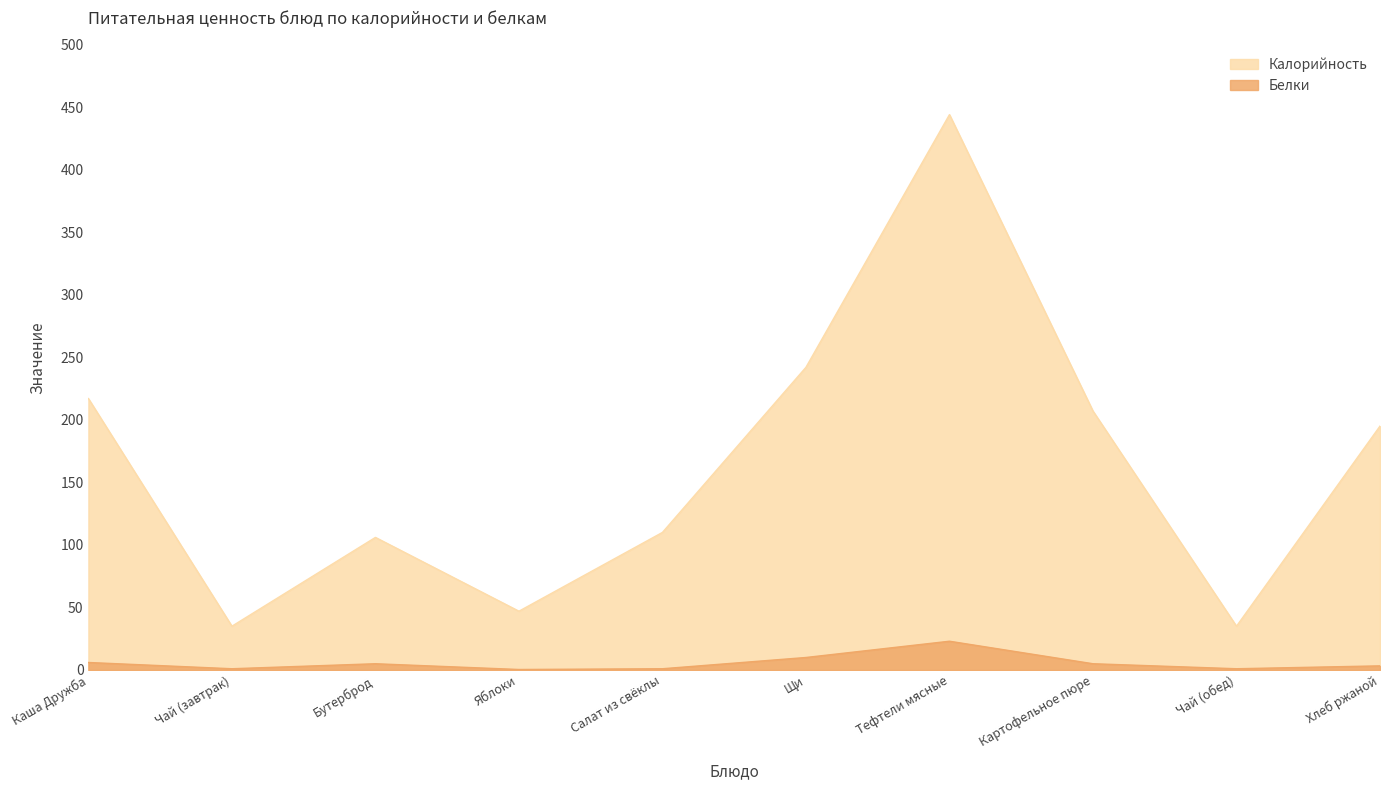

List the series in order of their overall mean, lowest first.

Белки, Калорийность